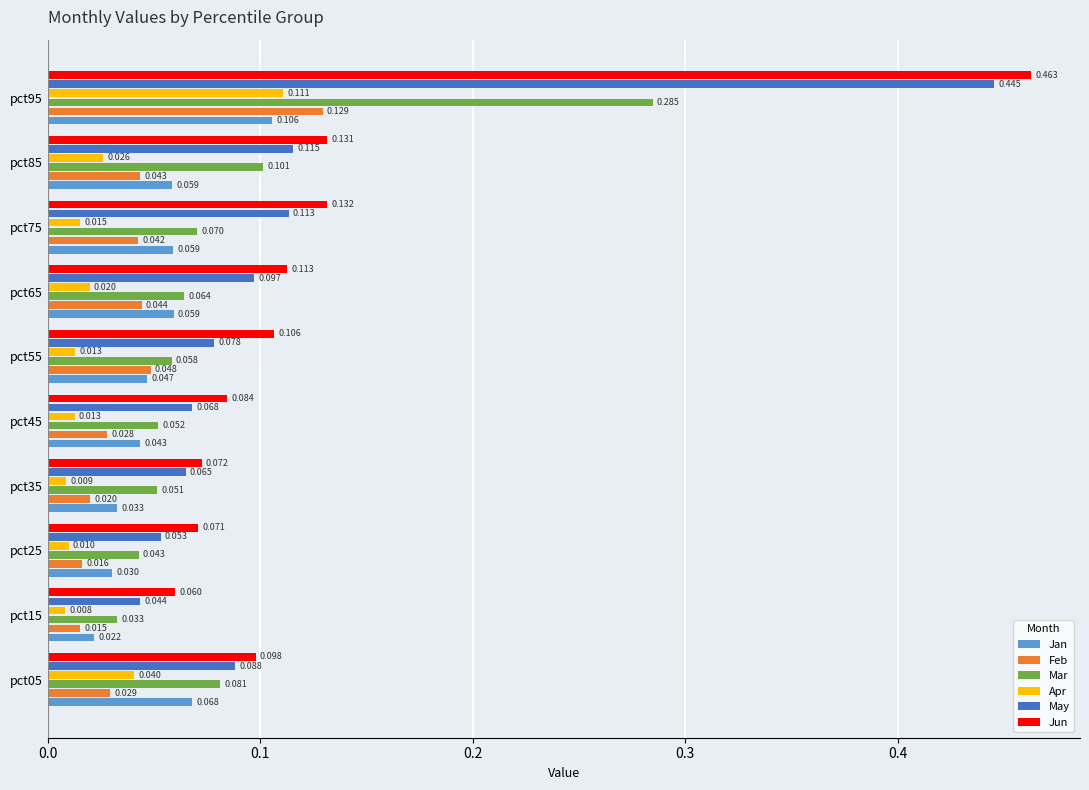

Which series has the largest total across all categories?

Jun